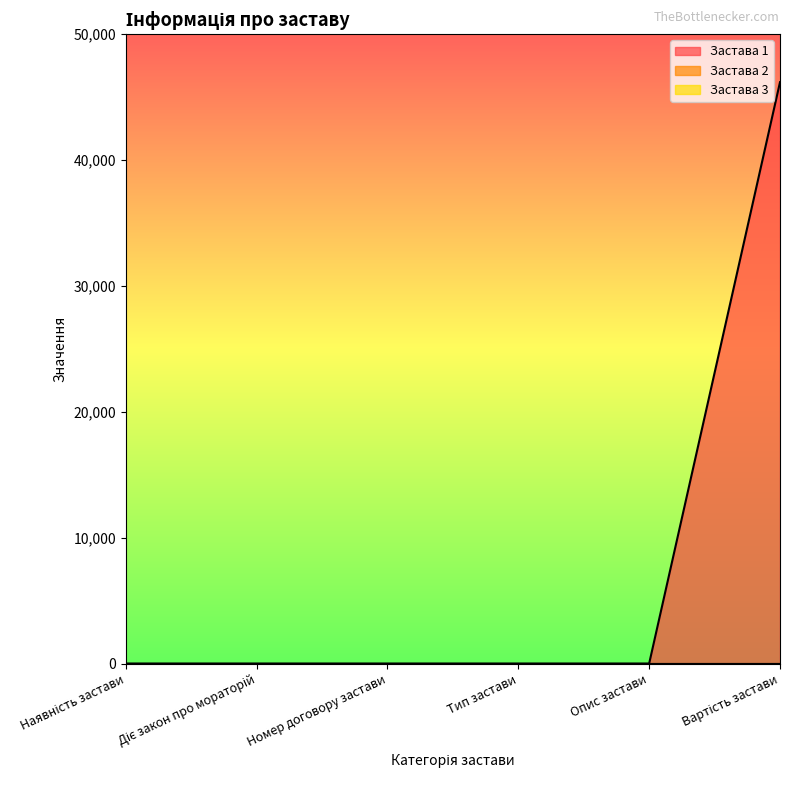

How many values in Застава 1 are above zero?

1